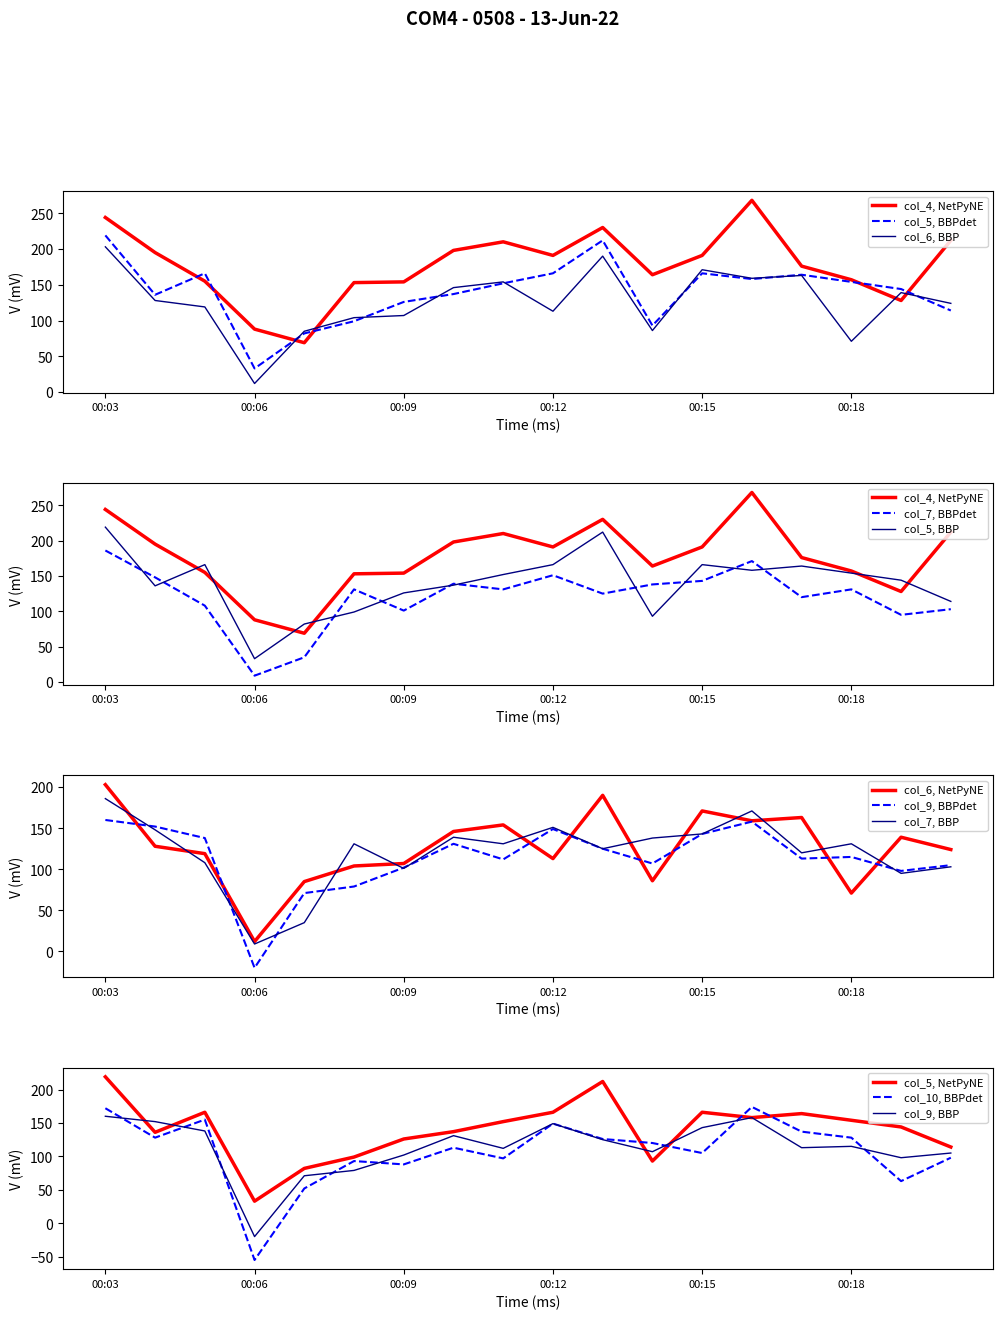

Is this an area chart (filled region under the line)?

No